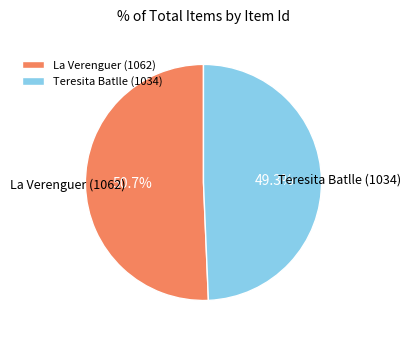

Rank the categories by value from highest to lowest.

La Verenguer (1062), Teresita Batlle (1034)